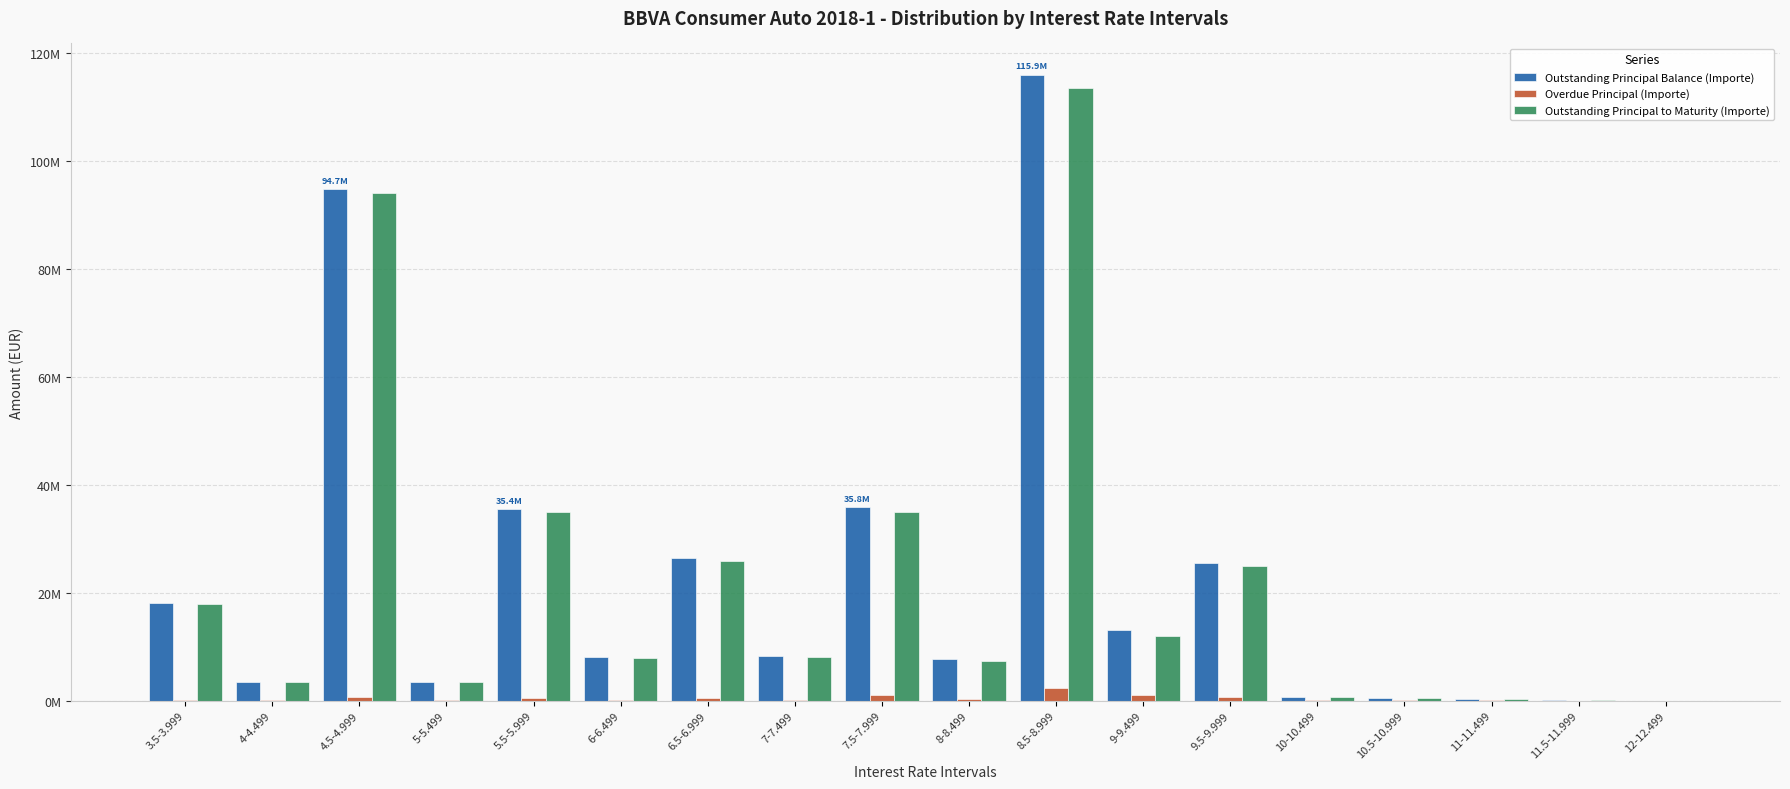

Does the chart contain stacked bars?

No